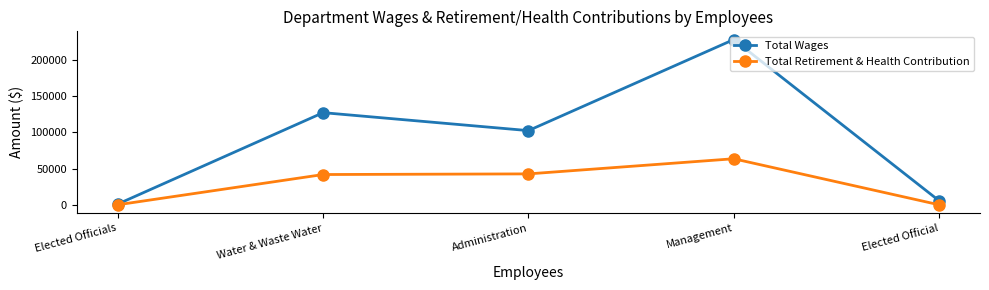

Is the value of Total Retirement & Health Contribution at Water & Waste Water greater than the value of Total Wages at Elected Official?

Yes